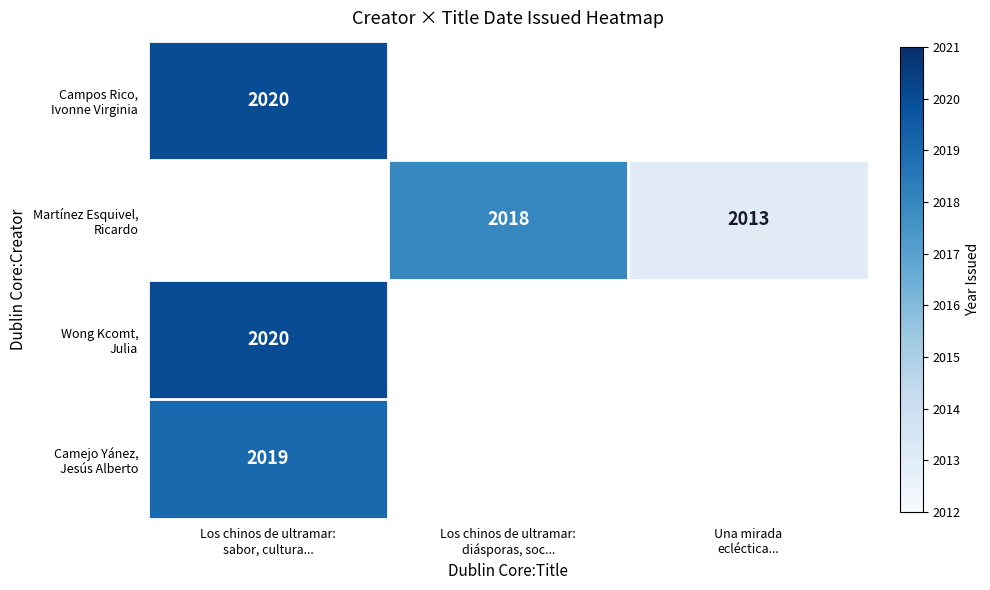

Which has a higher value, Una mirada
ecléctica... or Los chinos de ultramar:
sabor, cultura...?

Los chinos de ultramar:
sabor, cultura...